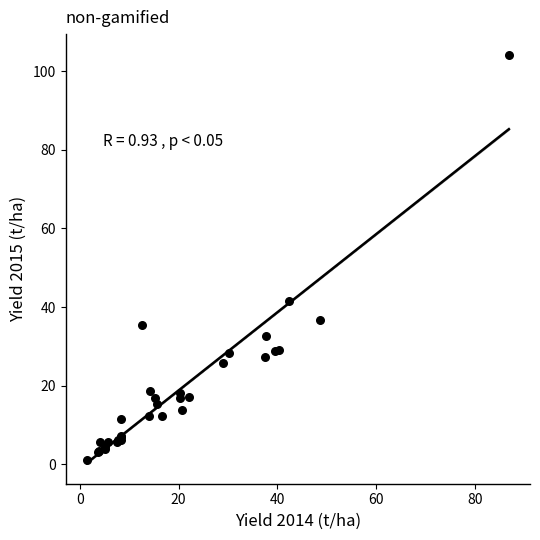

What Y value in the scatter plot is closest to 52?

41.4